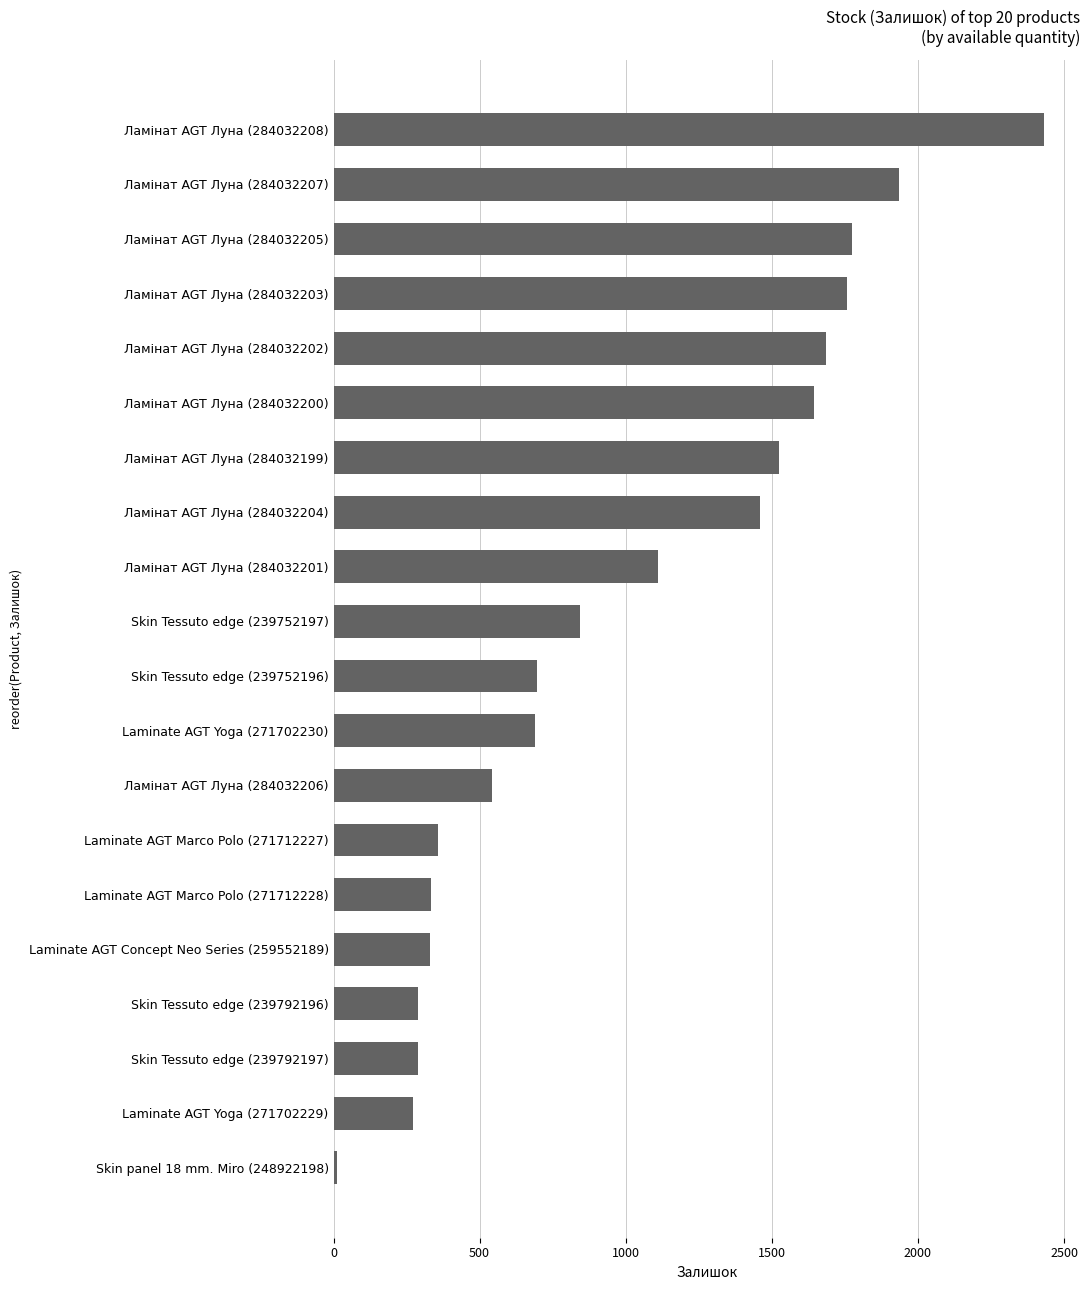

True or false: the data shows 516 at Skin Tessuto edge (239792196).

False